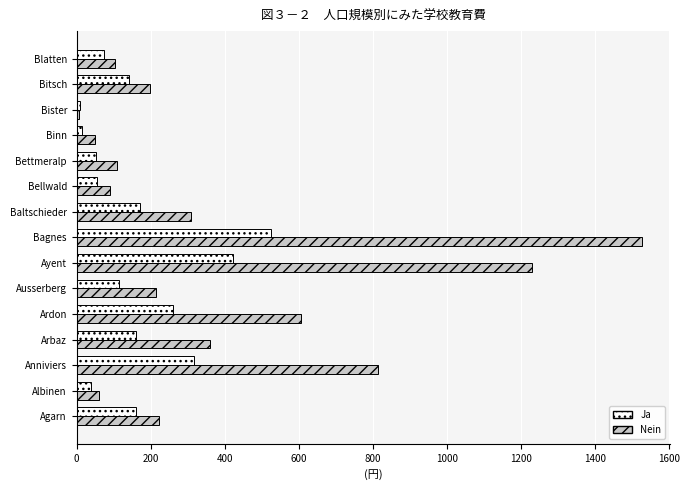

List the series in order of their overall mean, lowest first.

Ja, Nein